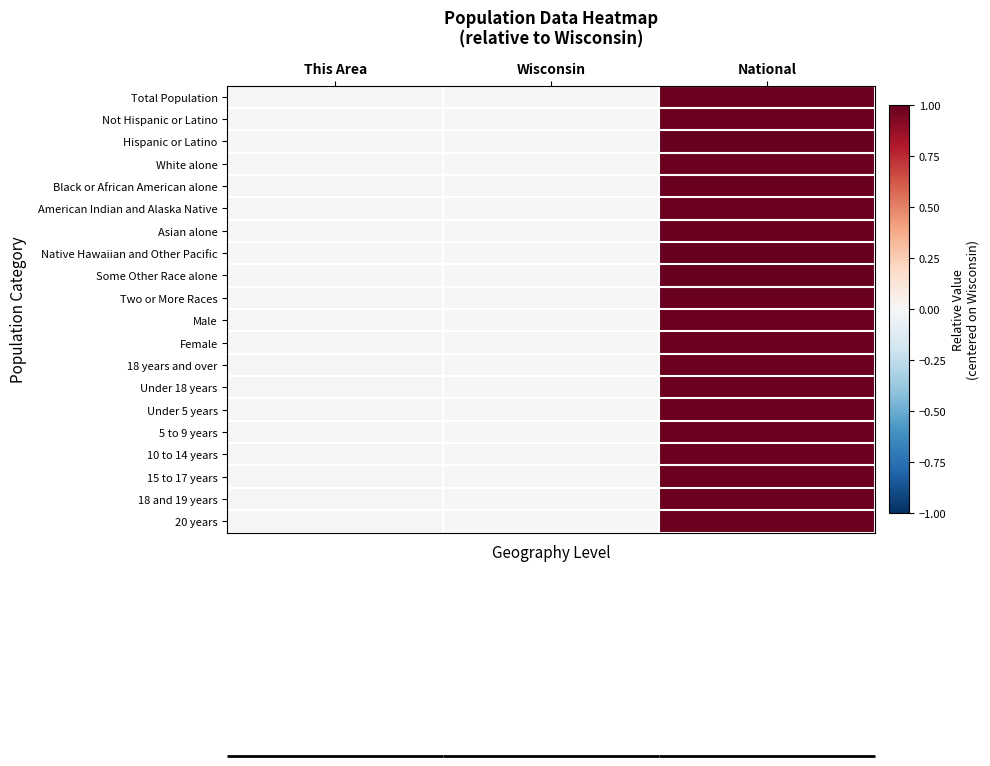

At Wisconsin, list the series in order from largest to smallest.

Total Population, Not Hispanic or Latino, Hispanic or Latino, White alone, Black or African American alone, American Indian and Alaska Native, Asian alone, Native Hawaiian and Other Pacific, Some Other Race alone, Two or More Races, Male, Female, 18 years and over, Under 18 years, Under 5 years, 5 to 9 years, 10 to 14 years, 15 to 17 years, 18 and 19 years, 20 years